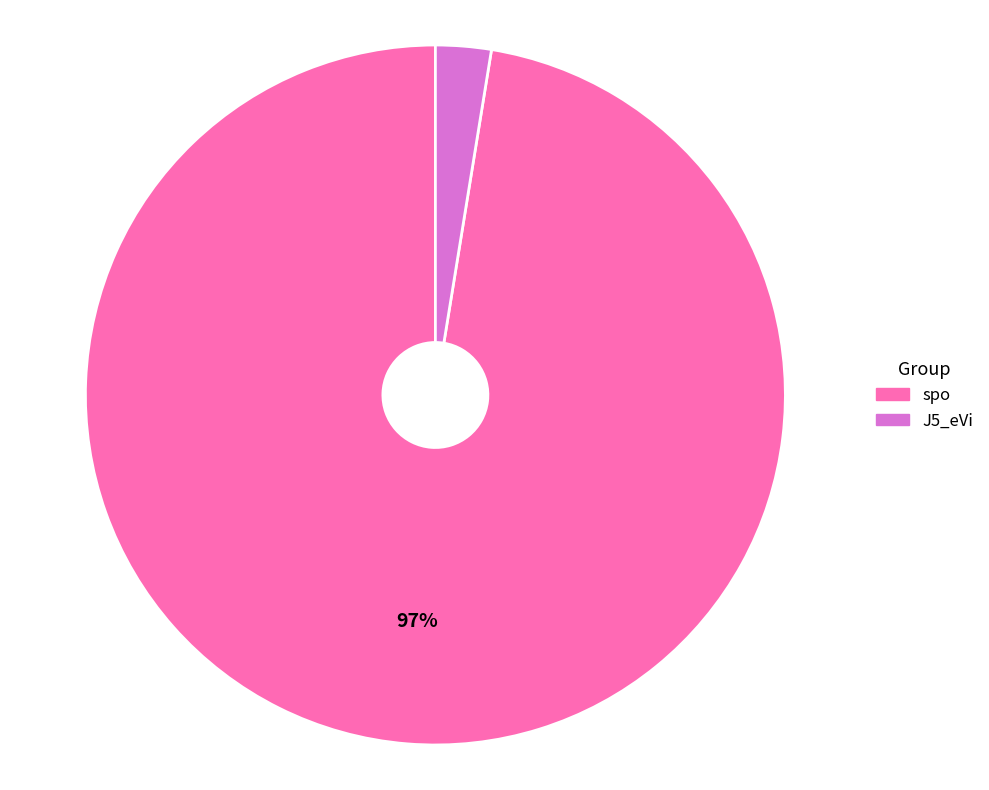

Rank the categories by value from lowest to highest.

J5_eVi, spo